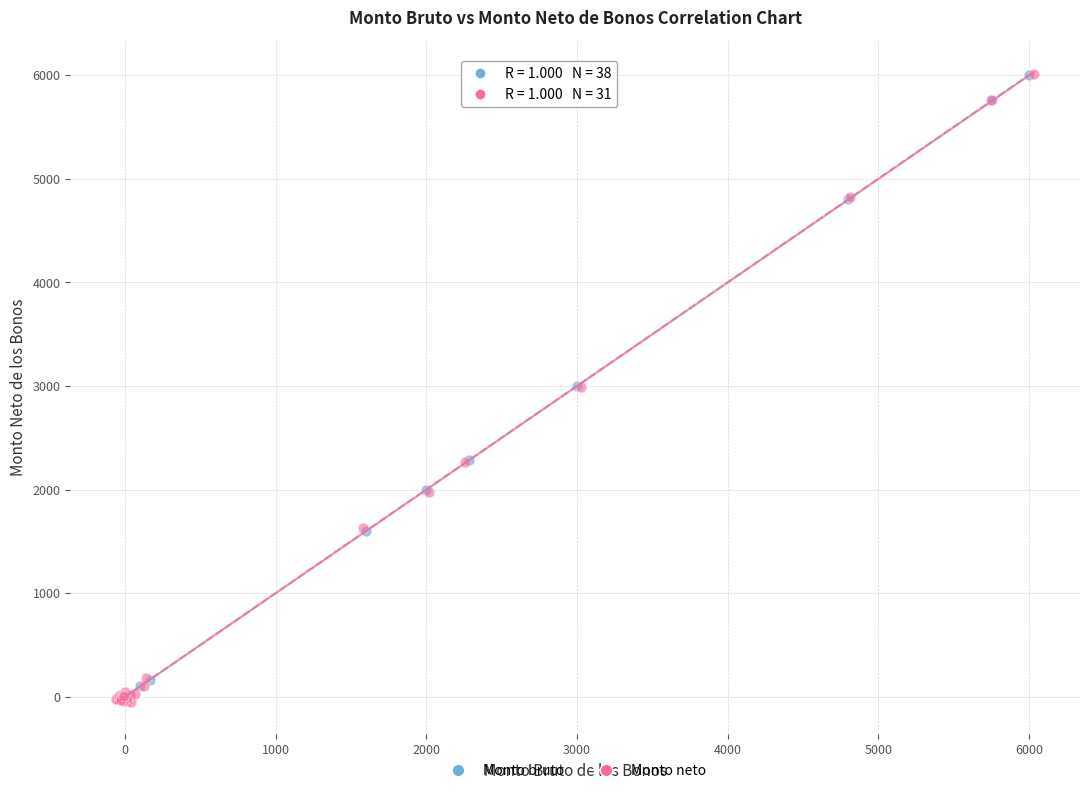

Which series has the largest Y range (max minus min)?

Monto neto